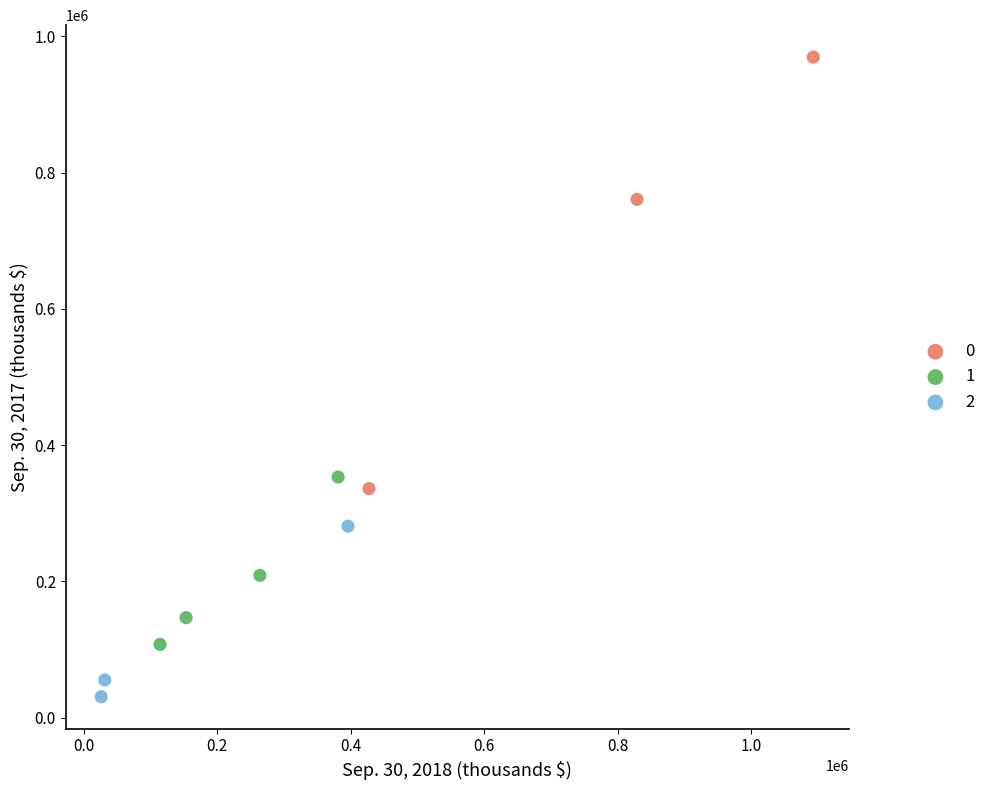

What are all the series names shown in the legend?

0, 1, 2